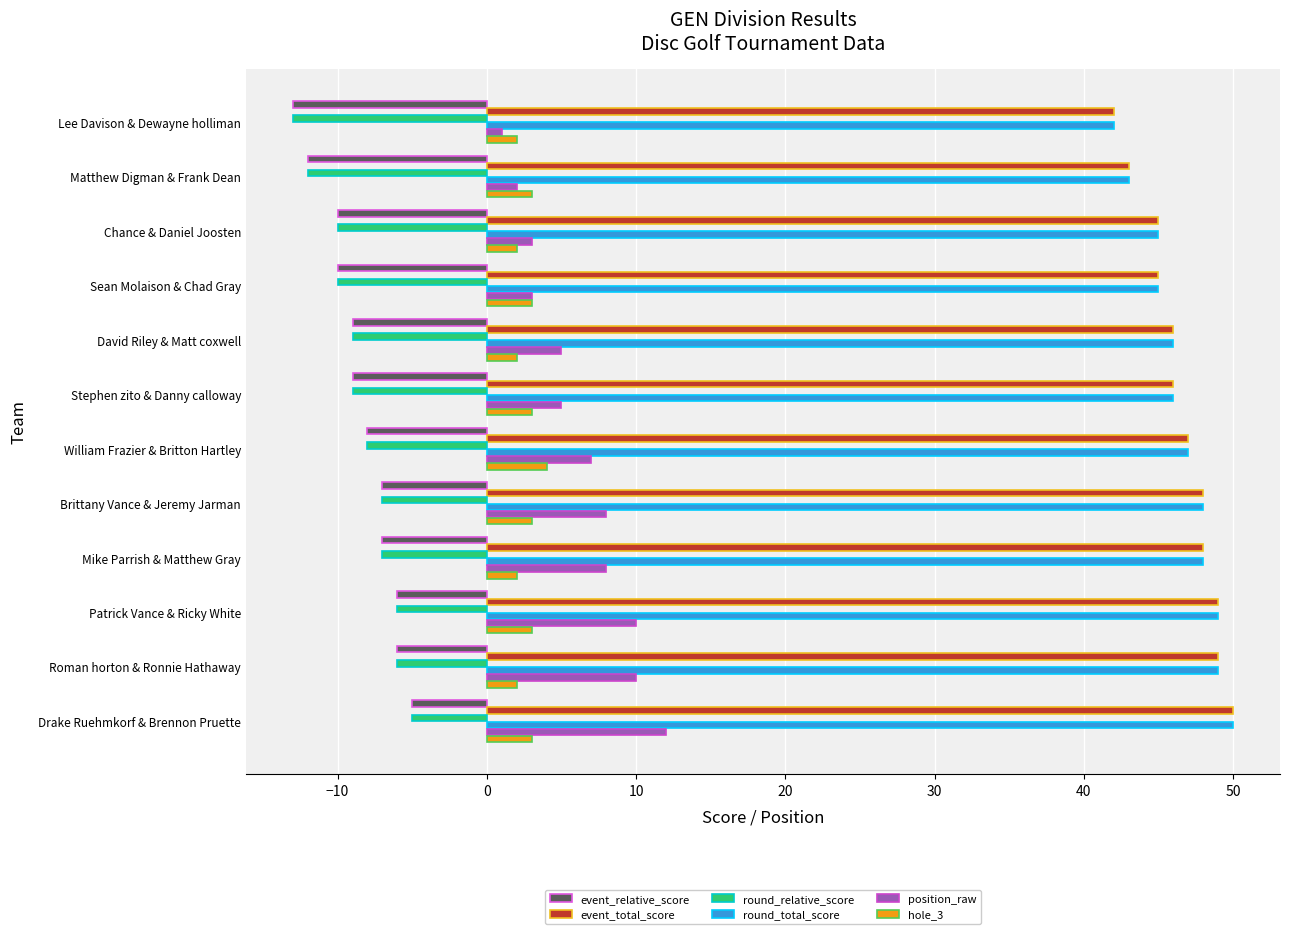

True or false: round_total_score has a value of 29 at William Frazier & Britton Hartley.

False